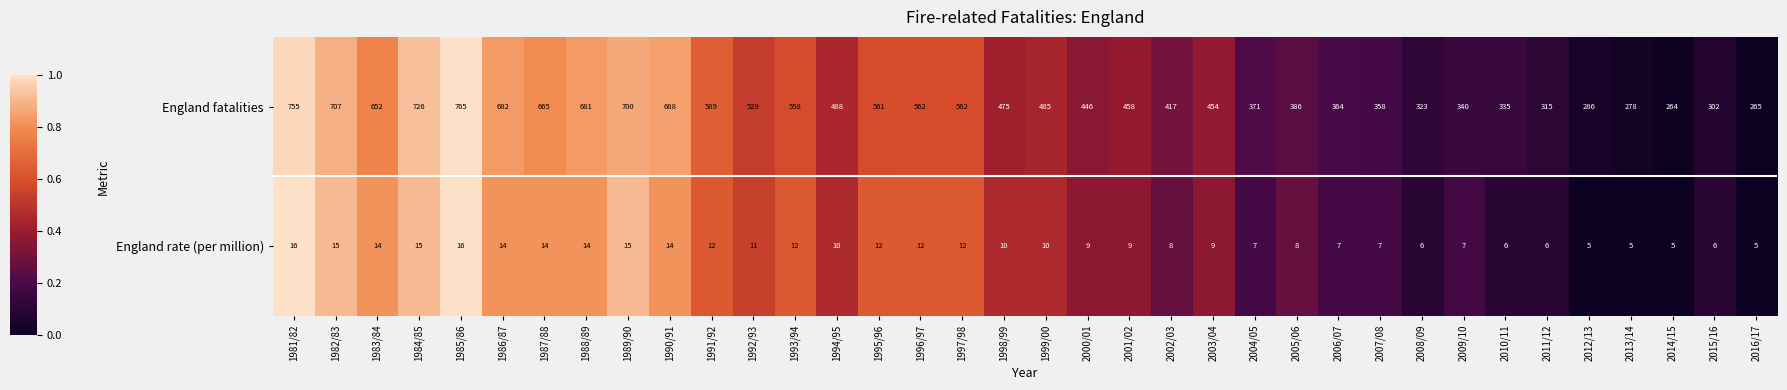

Is it true that England rate (per million) equals 7 at 2007/08?

True